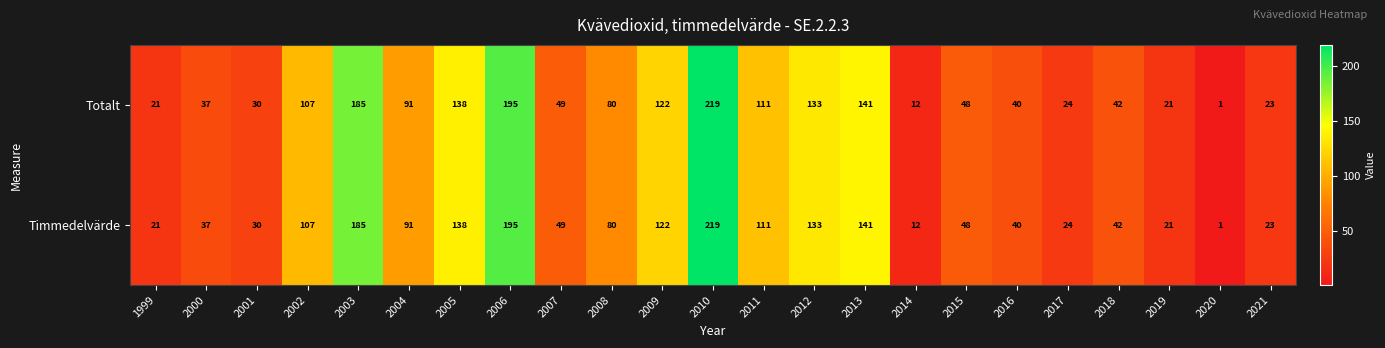

What is the total value across all series at 2020?

2